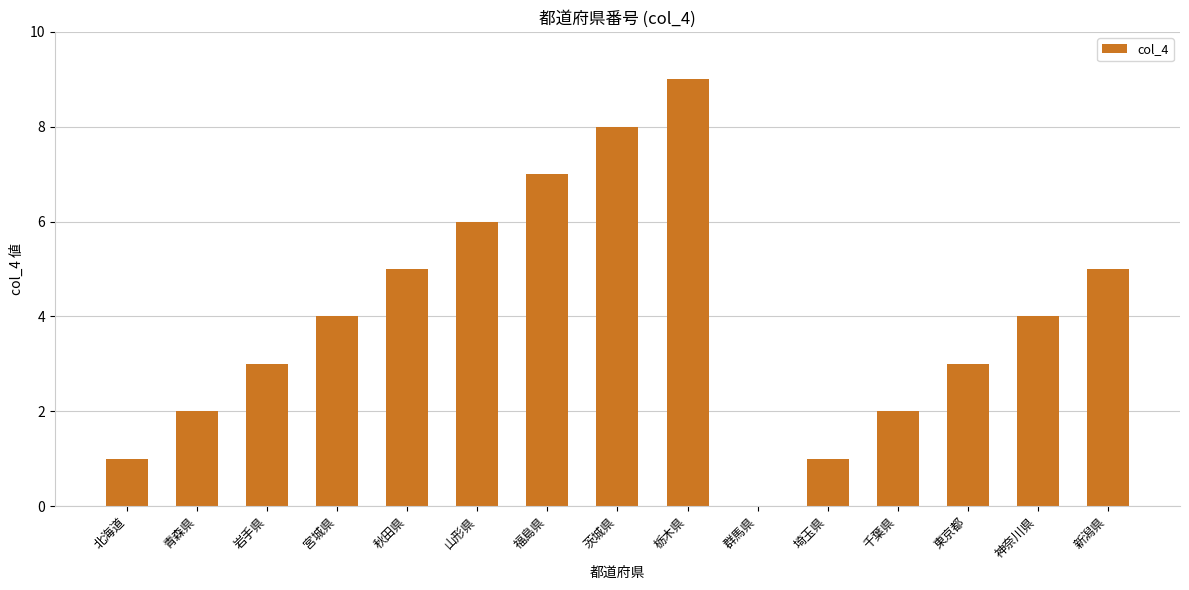

How many values are between 2 and 6?

9